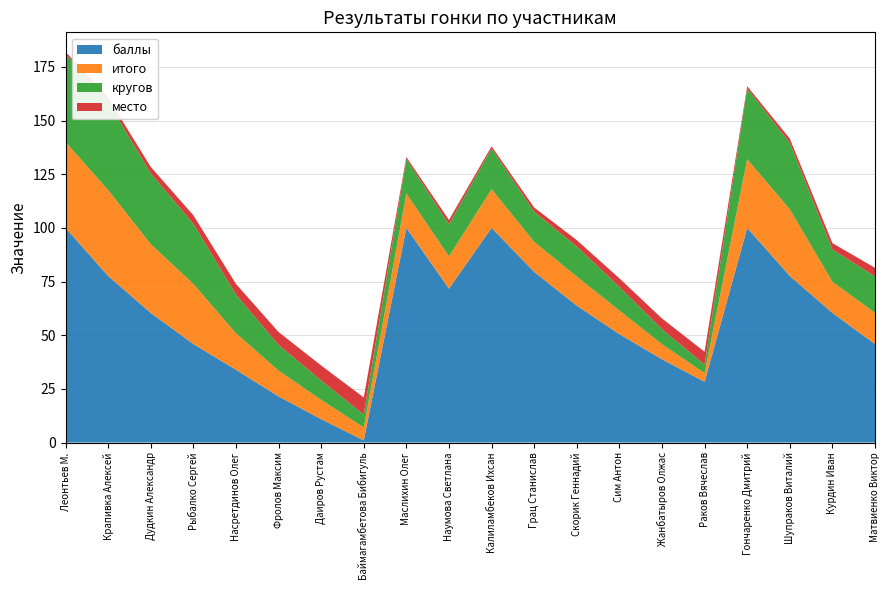

Reading right to left, what are all the values shown in this chart?

баллы: Матвиенко Виктор=45.9	Курдин Иван=60.4	Шупраков Виталий=77.6	Гончаренко Дмитрий=100.0	Раков Вячеслав=28.3	Жанбатыров Олжас=38.8	Сим Антон=50.5	Скорик Геннадий=63.8	Грац Станислав=79.5	Калиламбеков Ихсан=100.0	Наумова Светлана=71.7	Маслихин Олег=100.0	Баймагамбетова Бибигуль=1.0	Даиров Рустам=10.9	Фролов Максим=21.5	Насретдинов Олег=33.9	Рыбалко Сергей=45.9	Дудкин Александр=60.4	Крапивка Алексей=77.6	Леонтьев М.=100.0
итого: Матвиенко Виктор=14.5	Курдин Иван=14.5	Шупраков Виталий=31.0	Гончаренко Дмитрий=32.0	Раков Вячеслав=4.0	Жанбатыров Олжас=7.0	Сим Антон=11.0	Скорик Геннадий=13.5	Грац Станислав=14.0	Калиламбеков Ихсан=18.0	Наумова Светлана=15.0	Маслихин Олег=16.0	Баймагамбетова Бибигуль=6.0	Даиров Рустам=9.0	Фролов Максим=12.0	Насретдинов Олег=17.0	Рыбалко Сергей=28.0	Дудкин Александр=32.0	Крапивка Алексей=40.0	Леонтьев М.=40.0
кругов: Матвиенко Виктор=17.0	Курдин Иван=15.0	Шупраков Виталий=31.0	Гончаренко Дмитрий=33.0	Раков Вячеслав=4.0	Жанбатыров Олжас=7.0	Сим Антон=11.0	Скорик Геннадий=14.0	Грац Станислав=14.0	Калиламбеков Ихсан=19.0	Наумова Светлана=15.0	Маслихин Олег=16.0	Баймагамбетова Бибигуль=6.0	Даиров Рустам=9.0	Фролов Максим=12.0	Насретдинов Олег=18.0	Рыбалко Сергей=28.0	Дудкин Александр=33.0	Крапивка Алексей=41.0	Леонтьев М.=41.0
место: Матвиенко Виктор=4.0	Курдин Иван=3.0	Шупраков Виталий=2.0	Гончаренко Дмитрий=1.0	Раков Вячеслав=6.0	Жанбатыров Олжас=5.0	Сим Антон=4.0	Скорик Геннадий=3.0	Грац Станислав=2.0	Калиламбеков Ихсан=1.0	Наумова Светлана=2.0	Маслихин Олег=1.0	Баймагамбетова Бибигуль=8.0	Даиров Рустам=7.0	Фролов Максим=6.0	Насретдинов Олег=5.0	Рыбалко Сергей=4.0	Дудкин Александр=3.0	Крапивка Алексей=2.0	Леонтьев М.=1.0